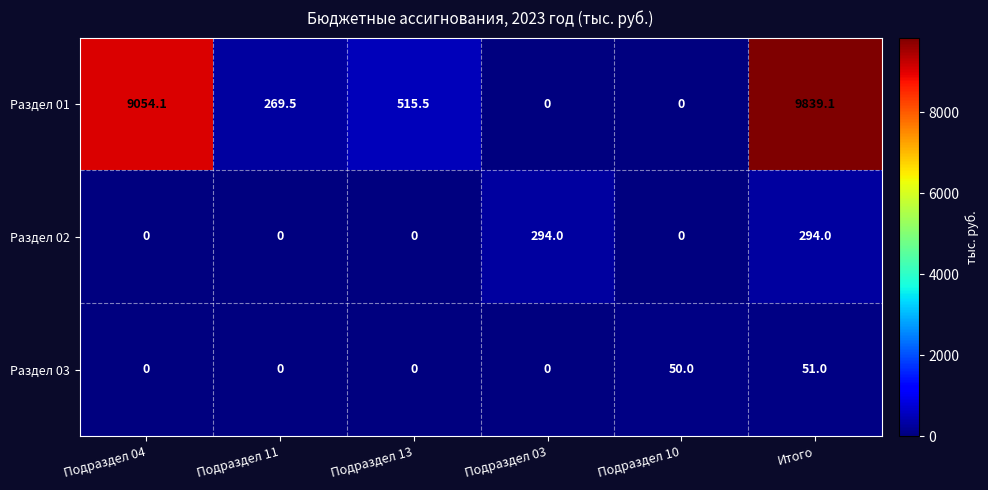

At which category is the sum across all series the highest?

Итого